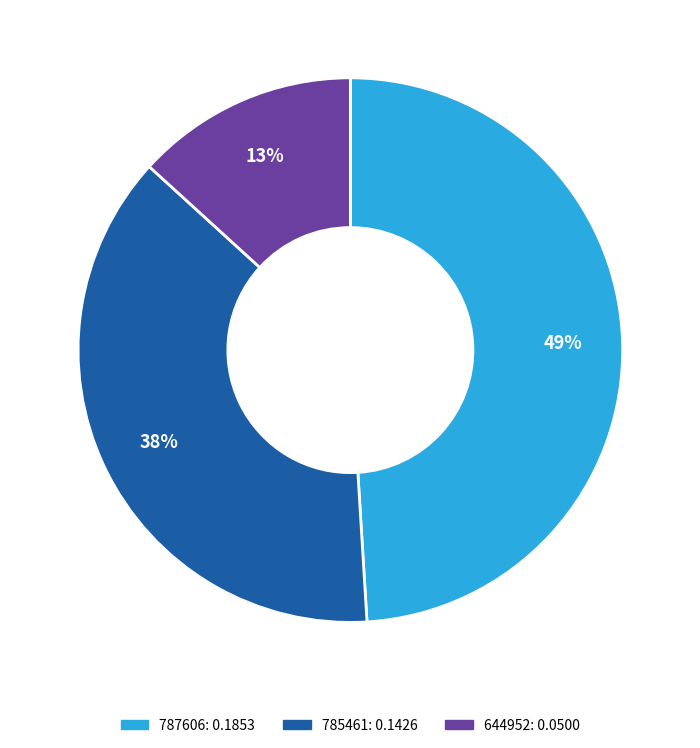

To the nearest percent, what is the combined percentage of 785461 and 644952?

51%